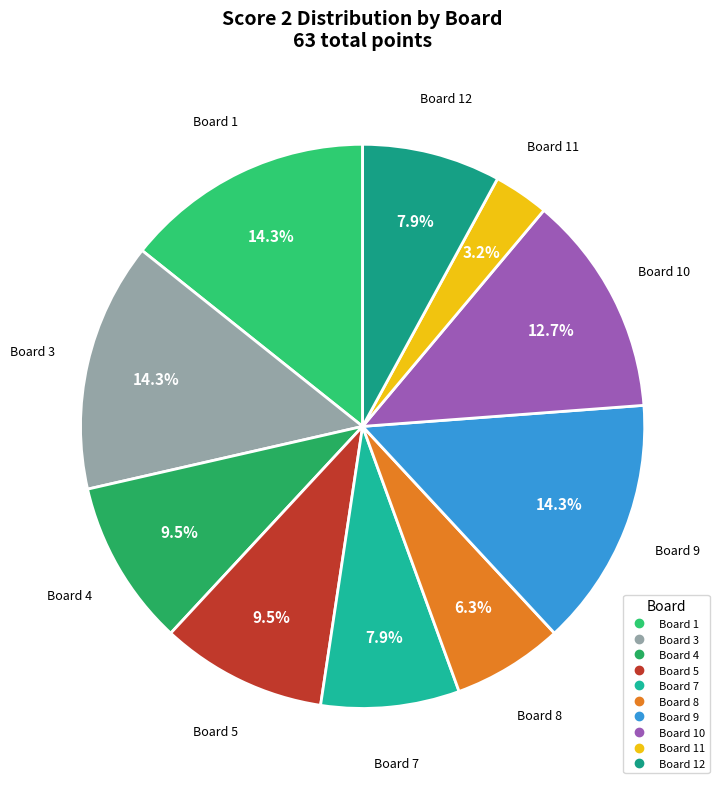

What is the smallest slice in the pie chart?

2